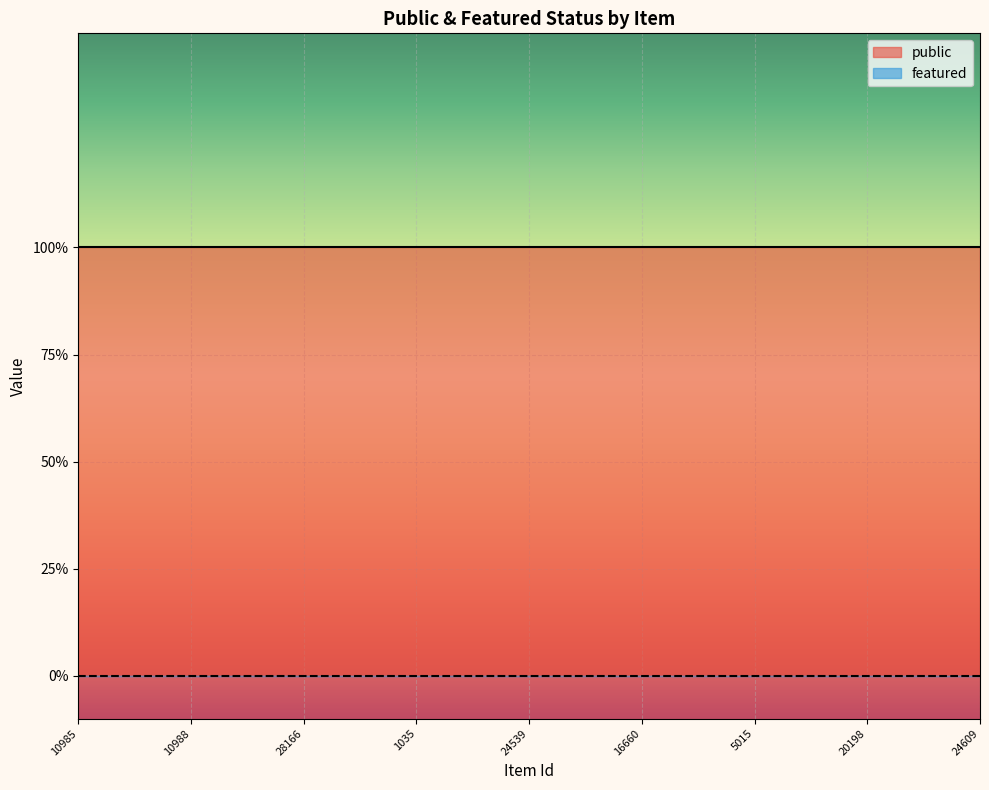

Reading right to left, extract all data points from this chart.

public: 24609=1	3845=1	24594=1	20198=1	5855=1	5856=1	5015=1	20025=1	24595=1	16660=1	24851=1	26244=1	24539=1	24600=1	12809=1	1035=1	24631=1	24854=1	28166=1	3625=1	3632=1	10988=1	10989=1	10992=1	10985=1
featured: 24609=0	3845=0	24594=0	20198=0	5855=0	5856=0	5015=0	20025=0	24595=0	16660=0	24851=0	26244=0	24539=0	24600=0	12809=0	1035=0	24631=0	24854=0	28166=0	3625=0	3632=0	10988=0	10989=0	10992=0	10985=0